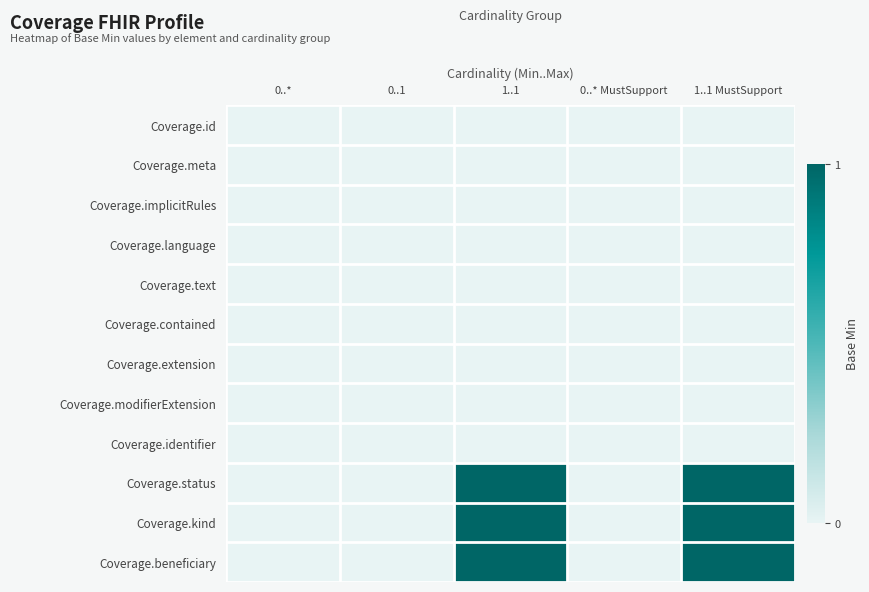

Reading left to right, list all the values displayed in this chart.

Coverage.id: 0..*=0	0..1=0	1..1=0	0..* MustSupport=0	1..1 MustSupport=0
Coverage.meta: 0..*=0	0..1=0	1..1=0	0..* MustSupport=0	1..1 MustSupport=0
Coverage.implicitRules: 0..*=0	0..1=0	1..1=0	0..* MustSupport=0	1..1 MustSupport=0
Coverage.language: 0..*=0	0..1=0	1..1=0	0..* MustSupport=0	1..1 MustSupport=0
Coverage.text: 0..*=0	0..1=0	1..1=0	0..* MustSupport=0	1..1 MustSupport=0
Coverage.contained: 0..*=0	0..1=0	1..1=0	0..* MustSupport=0	1..1 MustSupport=0
Coverage.extension: 0..*=0	0..1=0	1..1=0	0..* MustSupport=0	1..1 MustSupport=0
Coverage.modifierExtension: 0..*=0	0..1=0	1..1=0	0..* MustSupport=0	1..1 MustSupport=0
Coverage.identifier: 0..*=0	0..1=0	1..1=0	0..* MustSupport=0	1..1 MustSupport=0
Coverage.status: 0..*=0	0..1=0	1..1=1	0..* MustSupport=0	1..1 MustSupport=1
Coverage.kind: 0..*=0	0..1=0	1..1=1	0..* MustSupport=0	1..1 MustSupport=1
Coverage.beneficiary: 0..*=0	0..1=0	1..1=1	0..* MustSupport=0	1..1 MustSupport=1